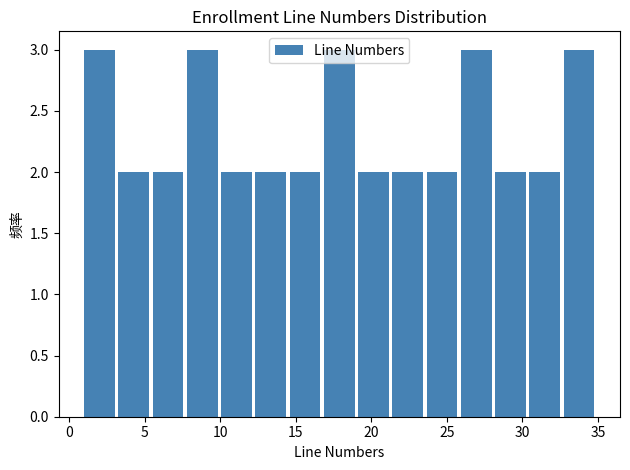

Reading left to right, transcribe this chart: for each bar, give the range it covers on the x-axis and its height. Neither the bar edges nor the heights are printed on the chart, so give them approximately, as read against the axes.

1.0 to 3.5: 3
3.5 to 5.5: 2
5.5 to 8.0: 2
8.0 to 10.0: 3
10.0 to 12.5: 2
12.5 to 14.5: 2
14.5 to 17.0: 2
17.0 to 19.0: 3
19.0 to 21.5: 2
21.5 to 23.5: 2
23.5 to 26.0: 2
26.0 to 28.0: 3
28.0 to 30.5: 2
30.5 to 32.5: 2
32.5 to 35.0: 3